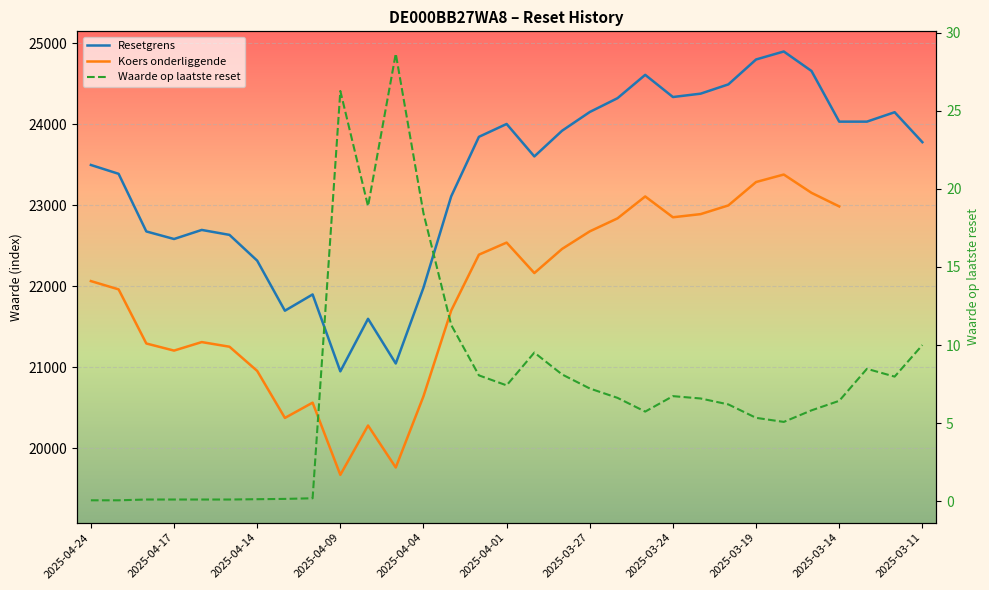

What is the approximate value of Koers onderliggende at 2025-04-24?

22064.5